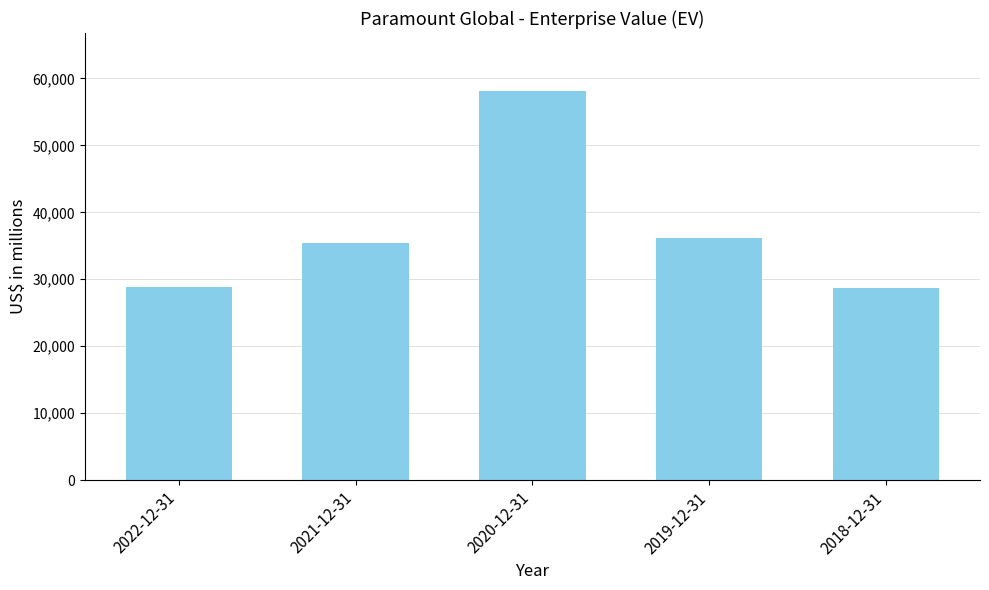

True or false: the data shows 7725 at 2022-12-31.

False